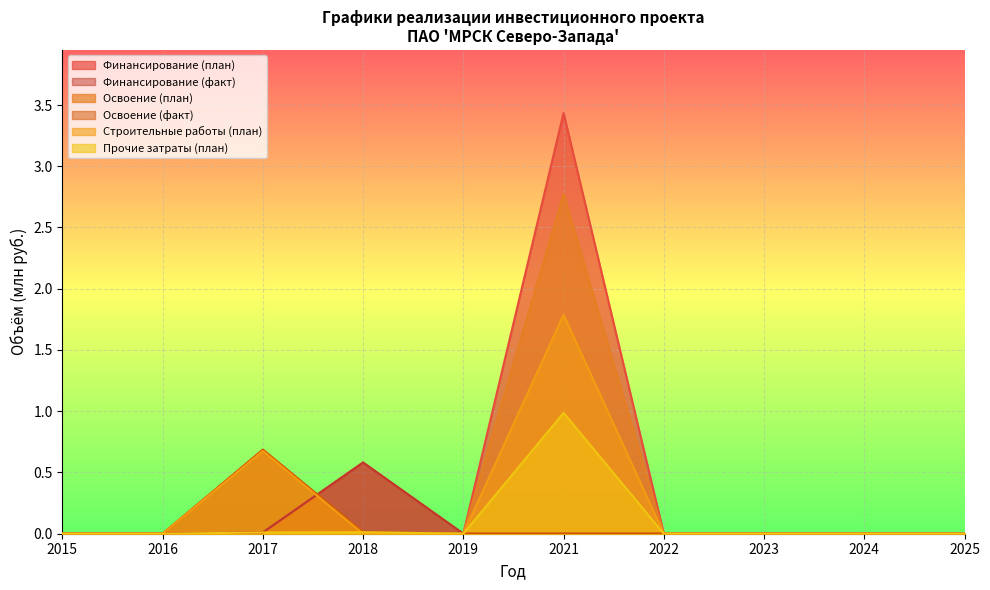

What are all the series names shown in the legend?

Финансирование (план), Финансирование (факт), Освоение (план), Освоение (факт), Строительные работы (план), Прочие затраты (план)